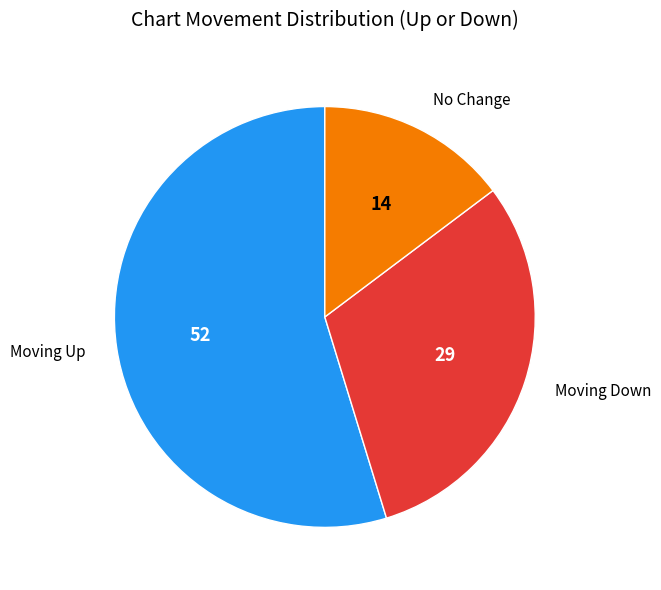

Is there any slice that represents more than half of the pie?

Yes